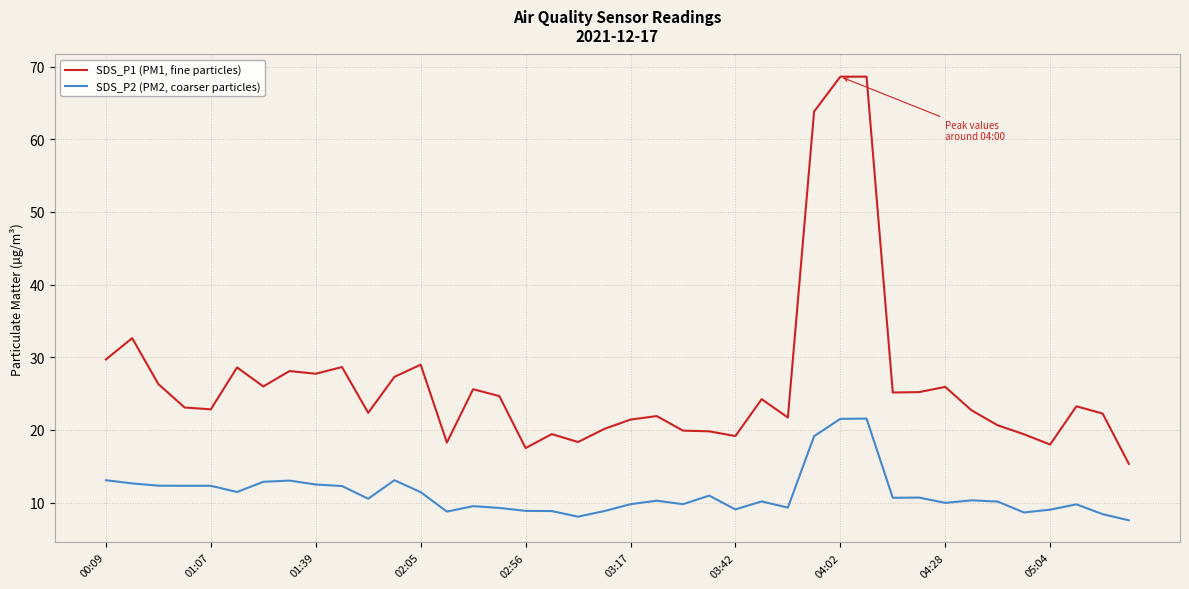

Rank the series by their average value, from lowest to highest.

SDS_P2 (PM2, coarser particles), SDS_P1 (PM1, fine particles)